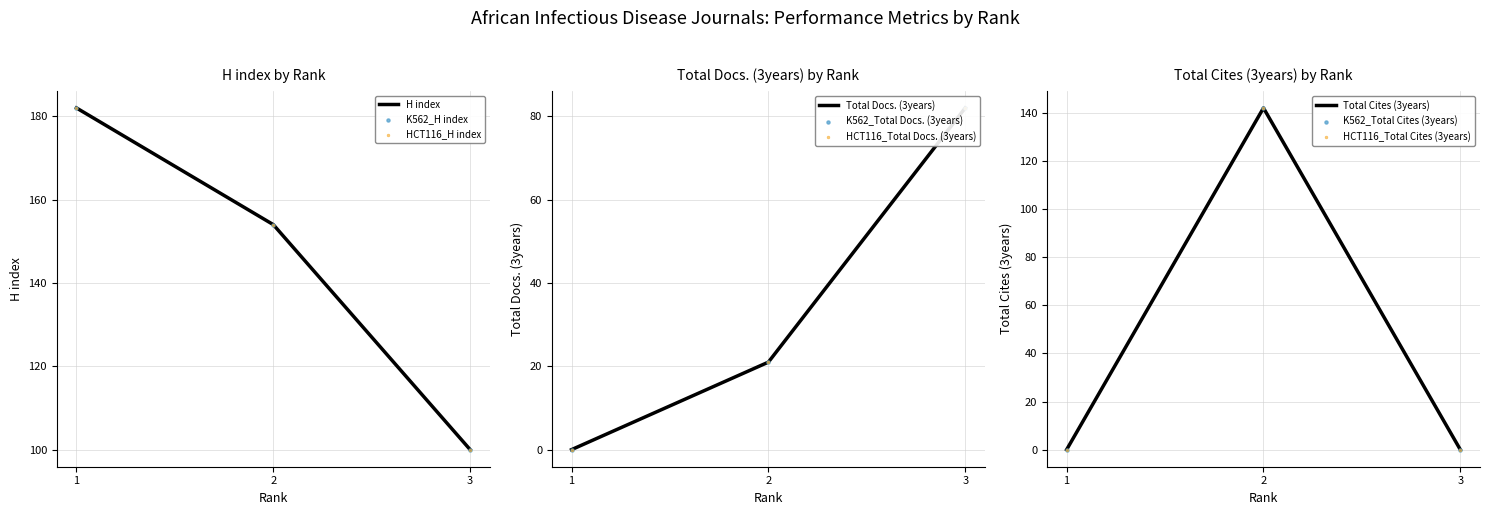

At which category is the sum across all series the highest?

2